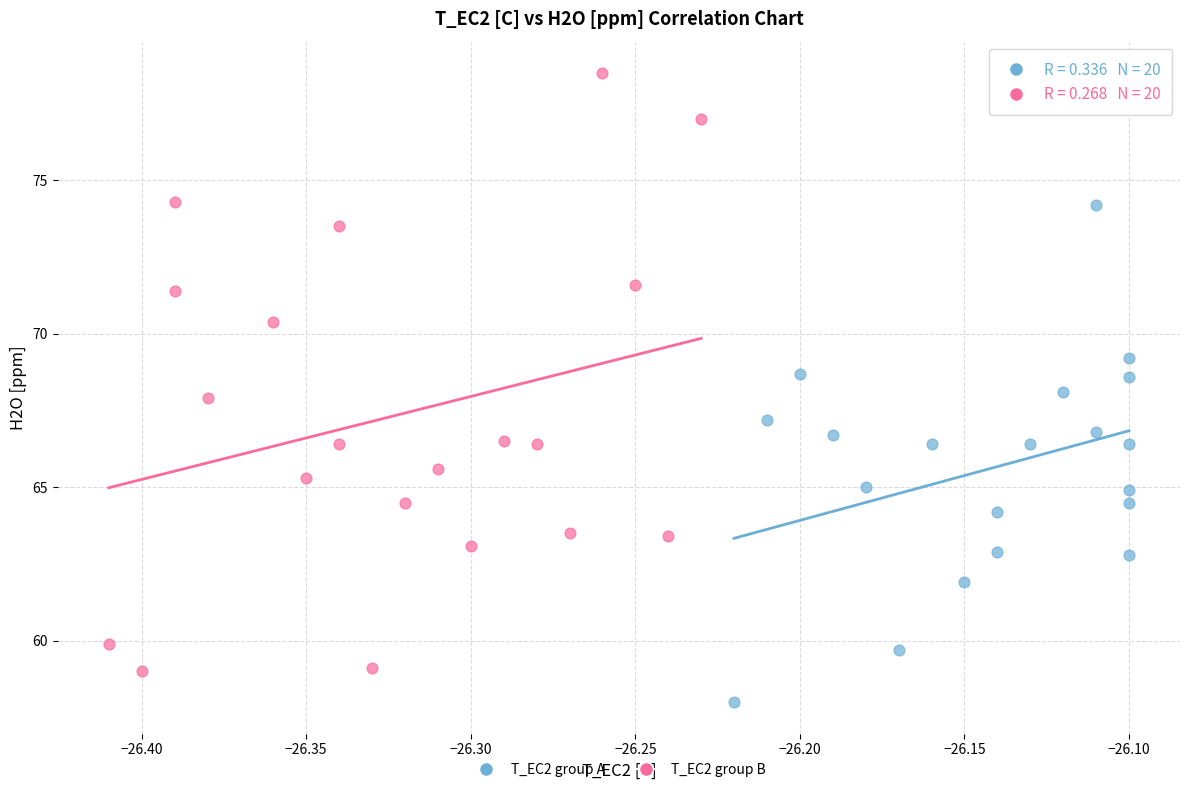

Which series reaches the maximum Y coordinate?

T_EC2 group B